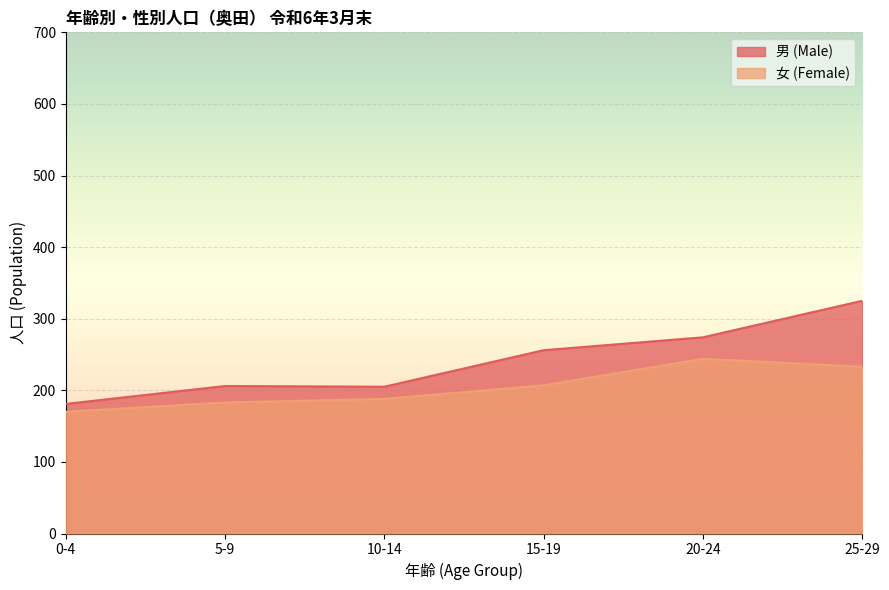

Between 20-24 and 15-19, which is larger?

20-24